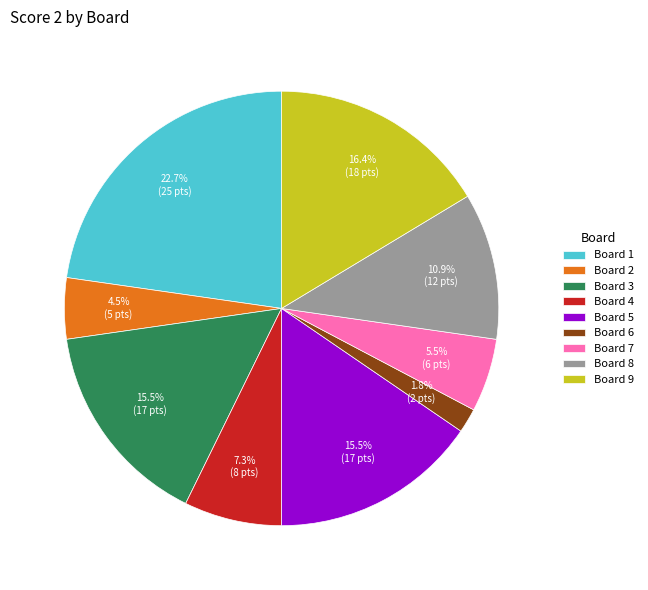

Does any single category account for the majority?

No